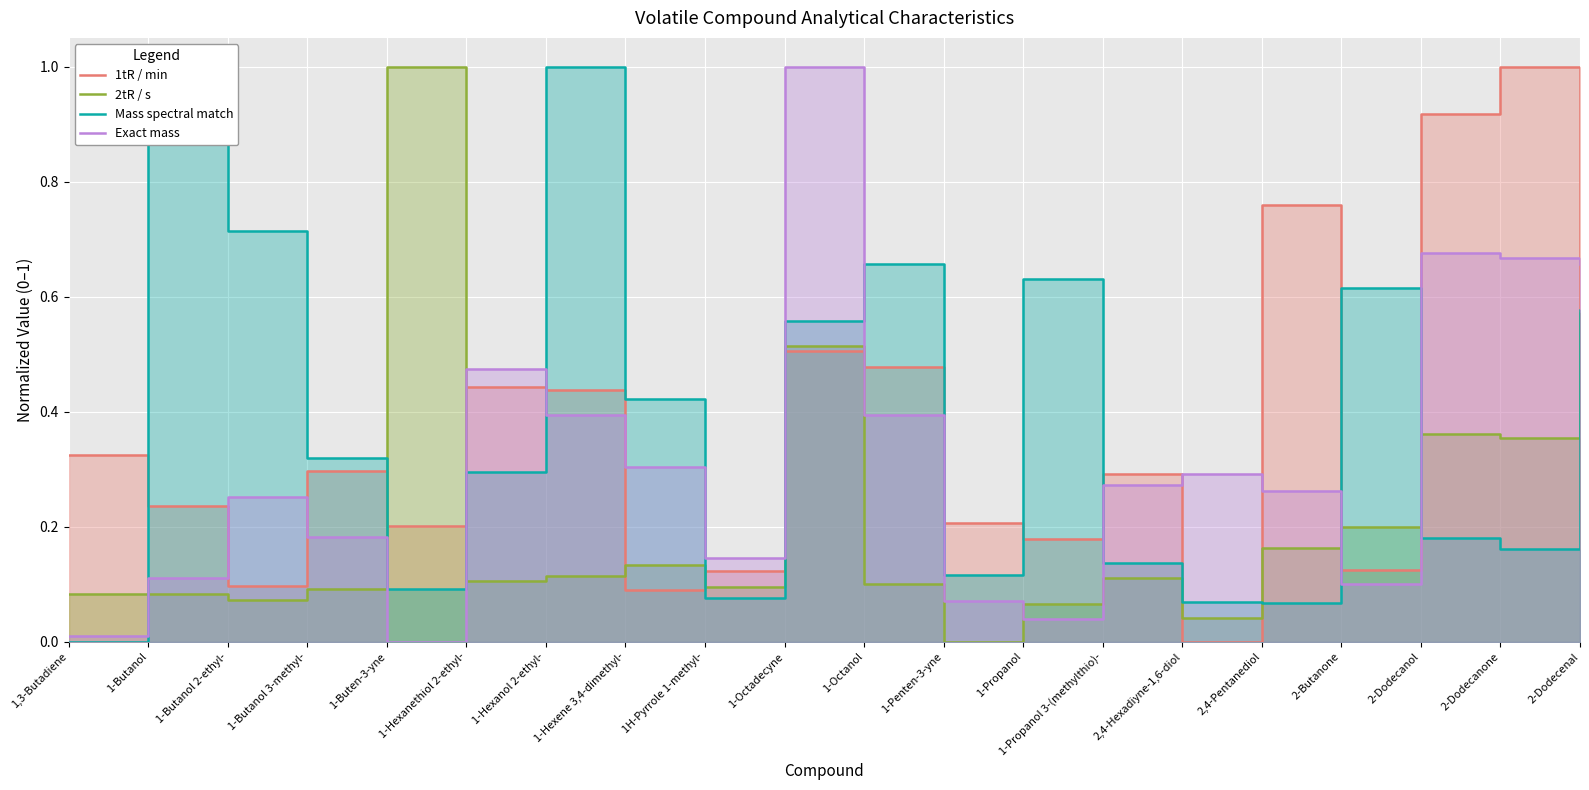

Reading right to left, list all the values displayed in this chart.

1tR / min: 2-Dodecenal=0.2	2-Dodecanone=1.0	2-Dodecanol=0.9	2-Butanone=0.1	2,4-Pentanediol=0.8	2,4-Hexadiyne-1,6-diol=0.0	1-Propanol 3-(methylthio)-=0.3	1-Propanol=0.2	1-Penten-3-yne=0.2	1-Octanol=0.5	1-Octadecyne=0.5	1H-Pyrrole 1-methyl-=0.1	1-Hexene 3,4-dimethyl-=0.1	1-Hexanol 2-ethyl-=0.4	1-Hexanethiol 2-ethyl-=0.4	1-Buten-3-yne=0.2	1-Butanol 3-methyl-=0.3	1-Butanol 2-ethyl-=0.1	1-Butanol=0.2	1,3-Butadiene=0.3
2tR / s: 2-Dodecenal=0.6	2-Dodecanone=0.4	2-Dodecanol=0.4	2-Butanone=0.2	2,4-Pentanediol=0.2	2,4-Hexadiyne-1,6-diol=0.0	1-Propanol 3-(methylthio)-=0.1	1-Propanol=0.1	1-Penten-3-yne=0.0	1-Octanol=0.1	1-Octadecyne=0.5	1H-Pyrrole 1-methyl-=0.1	1-Hexene 3,4-dimethyl-=0.1	1-Hexanol 2-ethyl-=0.1	1-Hexanethiol 2-ethyl-=0.1	1-Buten-3-yne=1.0	1-Butanol 3-methyl-=0.1	1-Butanol 2-ethyl-=0.1	1-Butanol=0.1	1,3-Butadiene=0.1
Mass spectral match: 2-Dodecenal=0.6	2-Dodecanone=0.2	2-Dodecanol=0.2	2-Butanone=0.6	2,4-Pentanediol=0.1	2,4-Hexadiyne-1,6-diol=0.1	1-Propanol 3-(methylthio)-=0.1	1-Propanol=0.6	1-Penten-3-yne=0.1	1-Octanol=0.7	1-Octadecyne=0.6	1H-Pyrrole 1-methyl-=0.1	1-Hexene 3,4-dimethyl-=0.4	1-Hexanol 2-ethyl-=1.0	1-Hexanethiol 2-ethyl-=0.3	1-Buten-3-yne=0.1	1-Butanol 3-methyl-=0.3	1-Butanol 2-ethyl-=0.7	1-Butanol=0.9	1,3-Butadiene=0.0
Exact mass: 2-Dodecenal=0.7	2-Dodecanone=0.7	2-Dodecanol=0.7	2-Butanone=0.1	2,4-Pentanediol=0.3	2,4-Hexadiyne-1,6-diol=0.3	1-Propanol 3-(methylthio)-=0.3	1-Propanol=0.0	1-Penten-3-yne=0.1	1-Octanol=0.4	1-Octadecyne=1.0	1H-Pyrrole 1-methyl-=0.1	1-Hexene 3,4-dimethyl-=0.3	1-Hexanol 2-ethyl-=0.4	1-Hexanethiol 2-ethyl-=0.5	1-Buten-3-yne=0.0	1-Butanol 3-methyl-=0.2	1-Butanol 2-ethyl-=0.3	1-Butanol=0.1	1,3-Butadiene=0.0